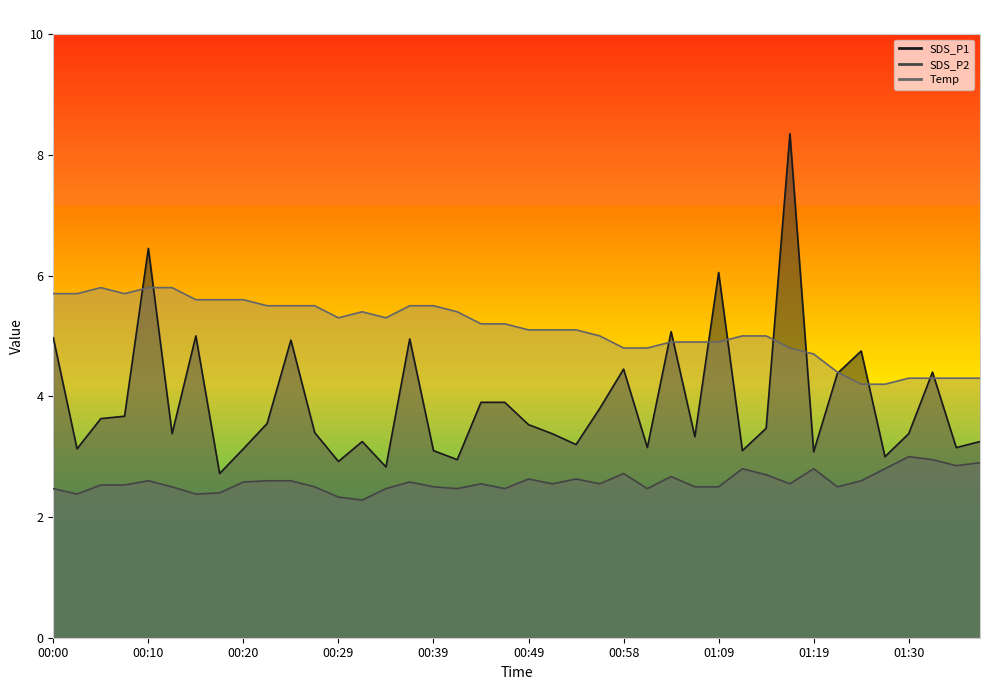

Reading right to left, what are all the values shown in this chart?

SDS_P1: 01:38=3.2	01:35=3.1	01:33=4.4	01:30=3.4	01:28=3.0	01:25=4.8	01:22=4.4	01:19=3.1	01:17=8.3	01:14=3.5	01:12=3.1	01:09=6.0	01:06=3.3	01:03=5.1	01:01=3.1	00:58=4.5	00:56=3.8	00:54=3.2	00:51=3.4	00:49=3.5	00:46=3.9	00:44=3.9	00:41=3.0	00:39=3.1	00:36=5.0	00:34=2.8	00:32=3.2	00:29=2.9	00:27=3.4	00:24=4.9	00:22=3.5	00:20=3.1	00:17=2.7	00:15=5.0	00:12=3.4	00:10=6.5	00:07=3.7	00:05=3.6	00:02=3.1	00:00=5.0
SDS_P2: 01:38=2.9	01:35=2.9	01:33=3.0	01:30=3.0	01:28=2.8	01:25=2.6	01:22=2.5	01:19=2.8	01:17=2.5	01:14=2.7	01:12=2.8	01:09=2.5	01:06=2.5	01:03=2.7	01:01=2.5	00:58=2.7	00:56=2.5	00:54=2.6	00:51=2.5	00:49=2.6	00:46=2.5	00:44=2.5	00:41=2.5	00:39=2.5	00:36=2.6	00:34=2.5	00:32=2.3	00:29=2.3	00:27=2.5	00:24=2.6	00:22=2.6	00:20=2.6	00:17=2.4	00:15=2.4	00:12=2.5	00:10=2.6	00:07=2.5	00:05=2.5	00:02=2.4	00:00=2.5
Temp: 01:38=4.3	01:35=4.3	01:33=4.3	01:30=4.3	01:28=4.2	01:25=4.2	01:22=4.4	01:19=4.7	01:17=4.8	01:14=5.0	01:12=5.0	01:09=4.9	01:06=4.9	01:03=4.9	01:01=4.8	00:58=4.8	00:56=5.0	00:54=5.1	00:51=5.1	00:49=5.1	00:46=5.2	00:44=5.2	00:41=5.4	00:39=5.5	00:36=5.5	00:34=5.3	00:32=5.4	00:29=5.3	00:27=5.5	00:24=5.5	00:22=5.5	00:20=5.6	00:17=5.6	00:15=5.6	00:12=5.8	00:10=5.8	00:07=5.7	00:05=5.8	00:02=5.7	00:00=5.7